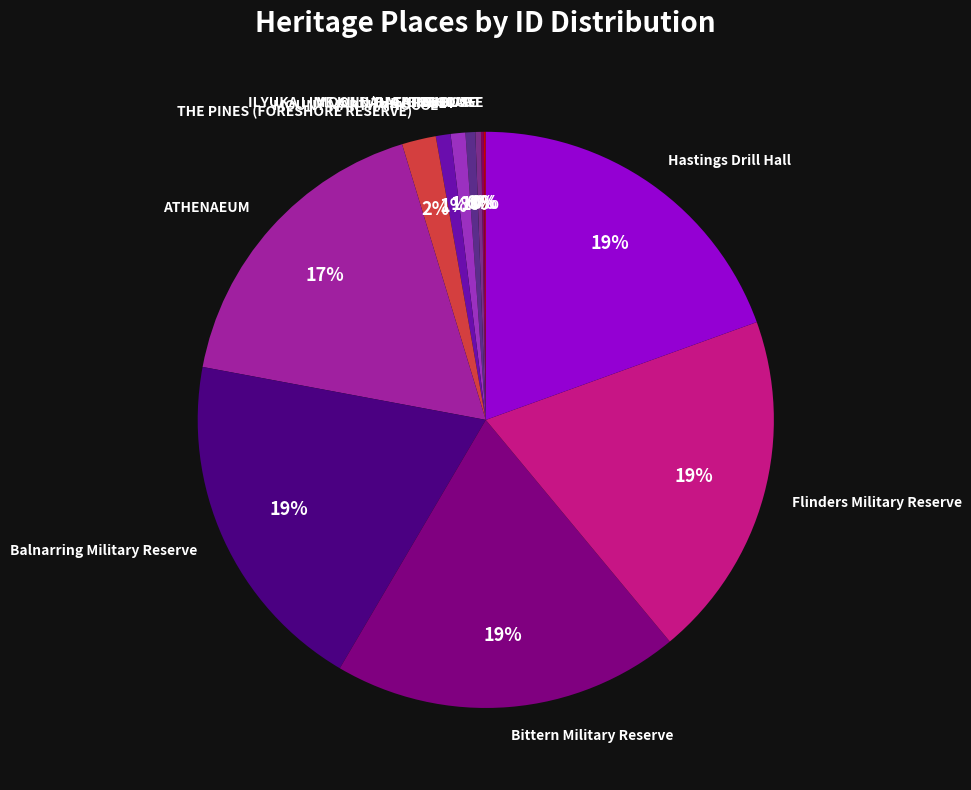

To the nearest percent, what percentage of the pie is THE CHALET?

1%